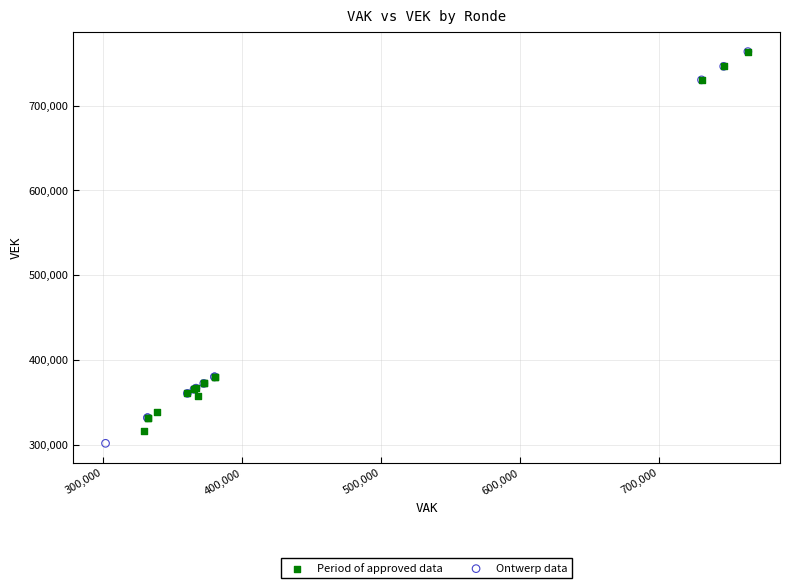

Which series reaches the minimum Y coordinate?

Ontwerp data